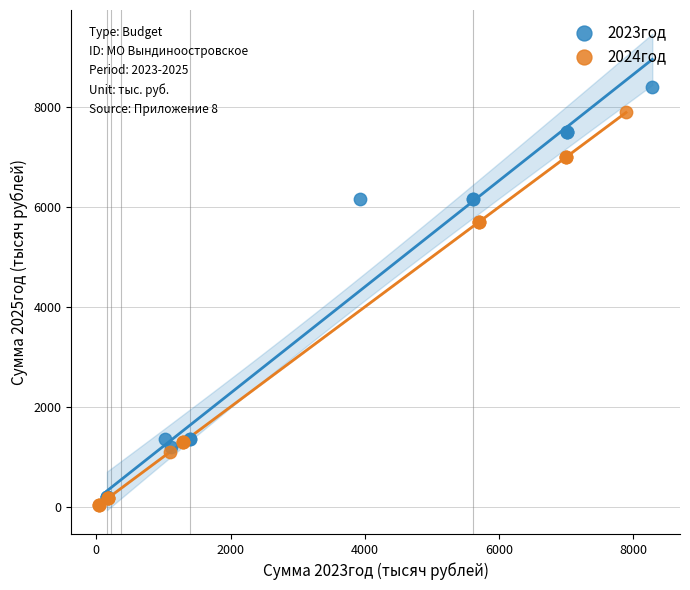

Which series contains the highest Y value?

2023год